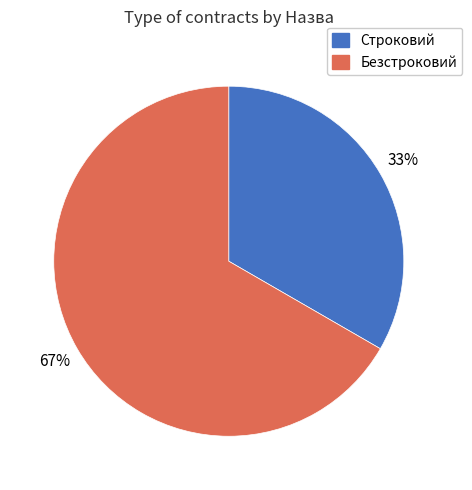

Count the number of slices in the pie.

2